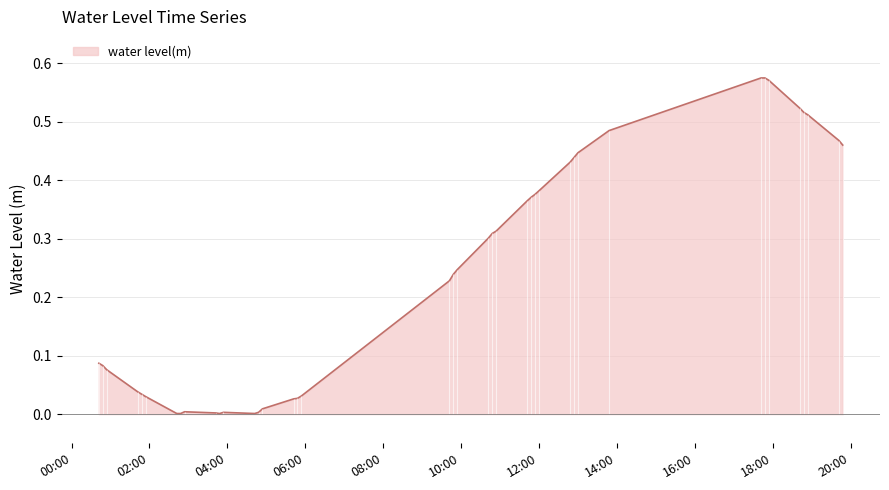

Reading right to left, what are all the values shown in this chart?

0.5	0.5	0.5	0.5	0.5	0.6	0.6	0.6	0.5	0.4	0.4	0.4	0.4	0.4	0.4	0.4	0.3	0.3	0.3	0.2	0.2	0.2	0.0	0.0	0.0	0.0	0.0	0.0	0.0	0.0	0.0	0.0	0.0	0.0	0.0	0.0	0.0	0.1	0.1	0.1